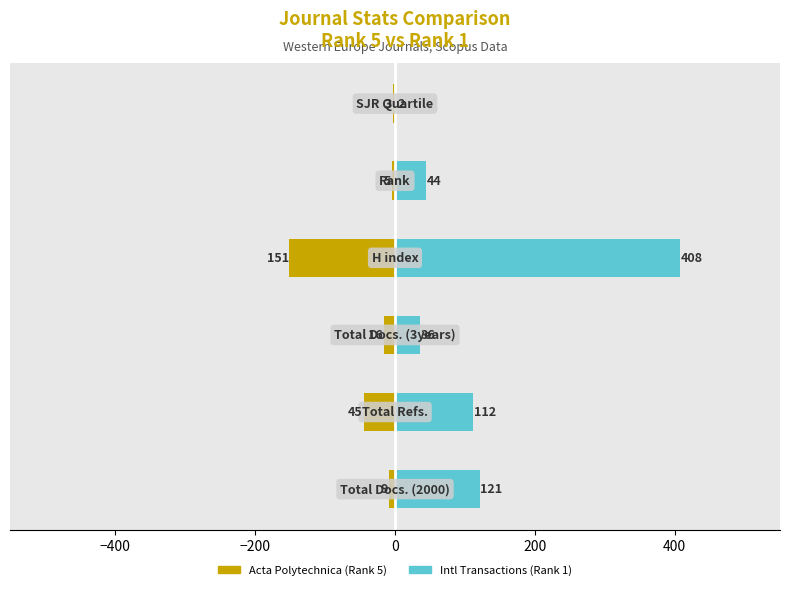

Count the number of categories in the chart.

6